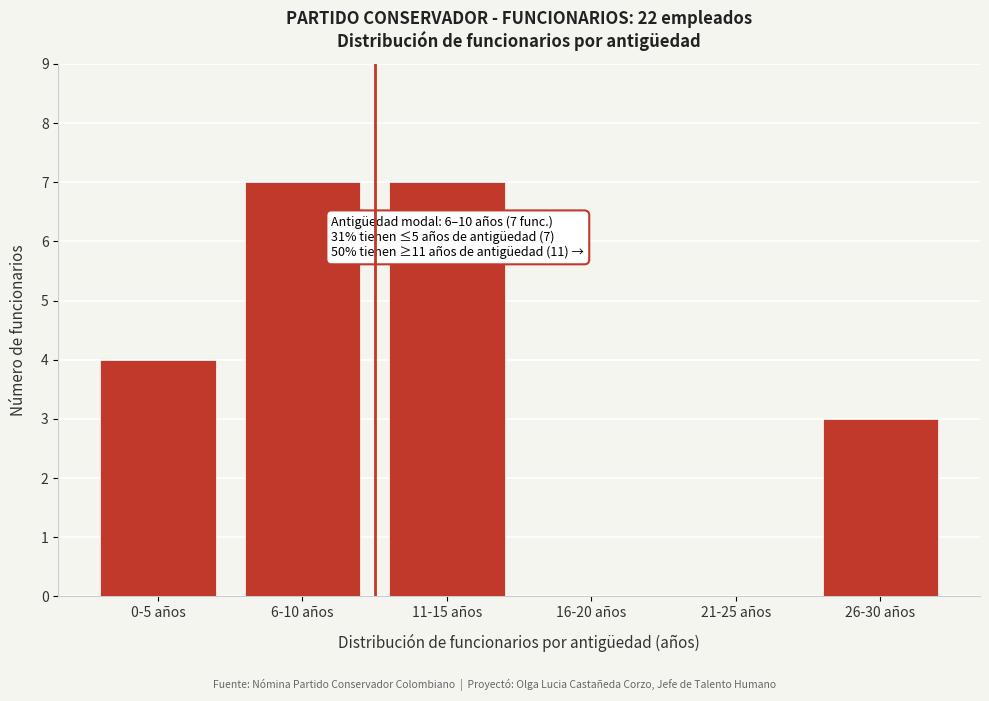

Reading left to right, extract all data points from this chart.

0-5 años=4	6-10 años=7	11-15 años=7	16-20 años=0	21-25 años=0	26-30 años=3